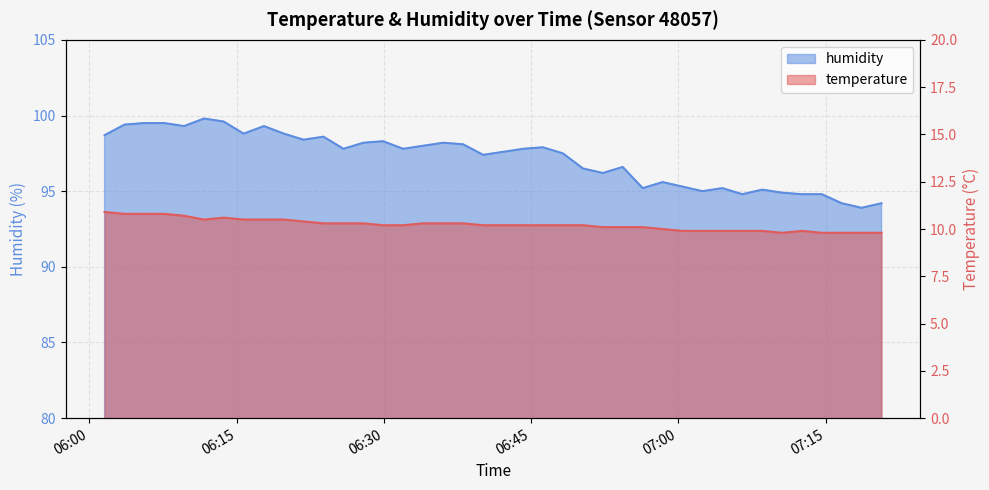

At which label is humidity closest to 96?

2024-03-23T06:52:19